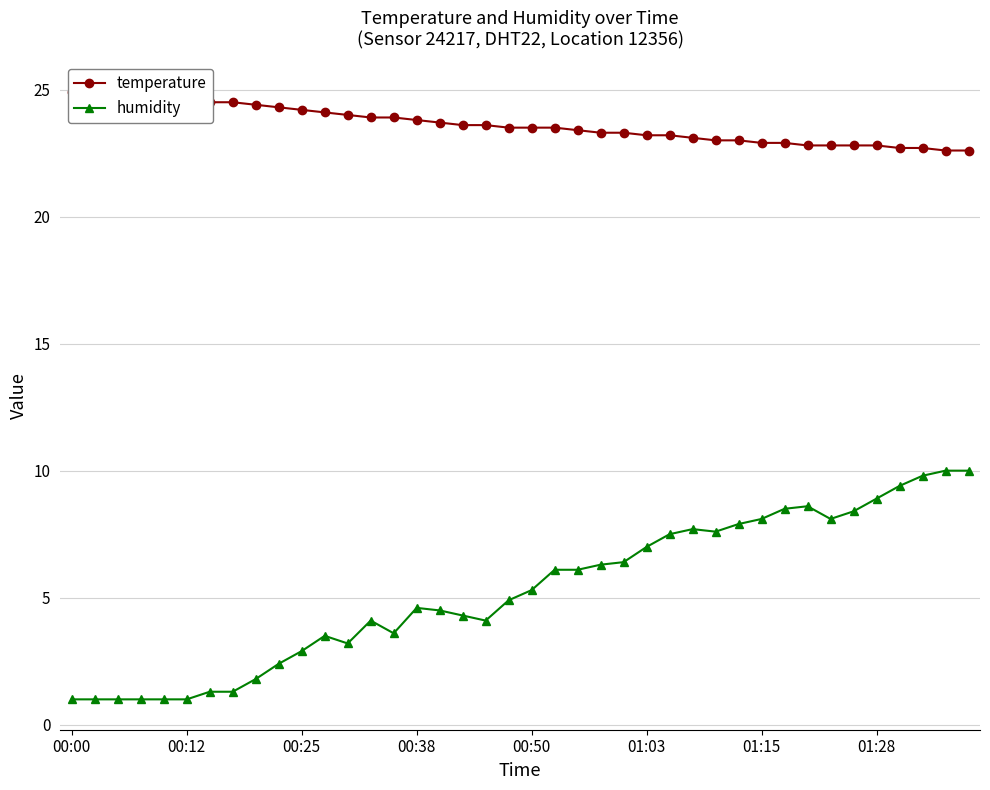

True or false: humidity has more than 0 points higher than both neighbors.

True